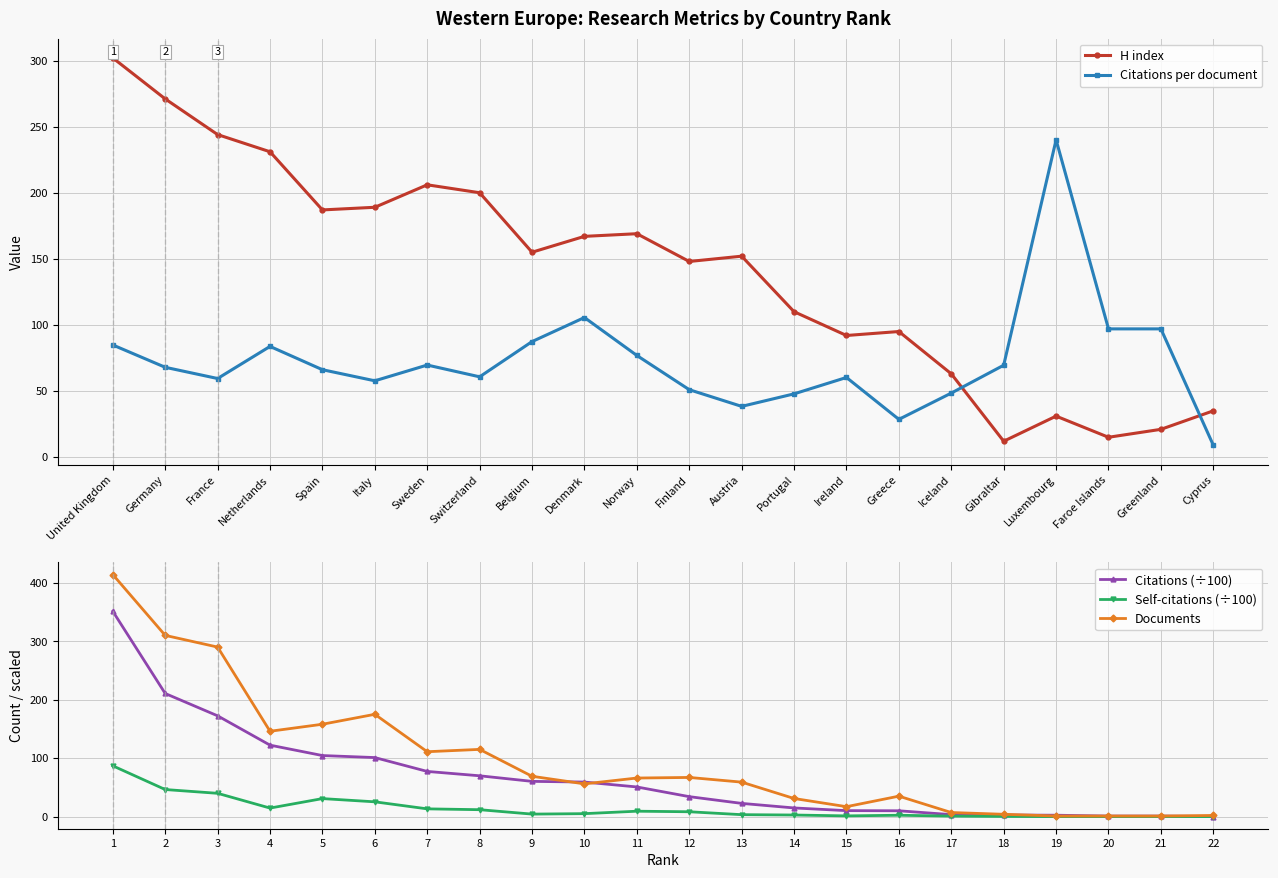

What is the difference between the Citations (÷100) values at 21 and 13?

21.7